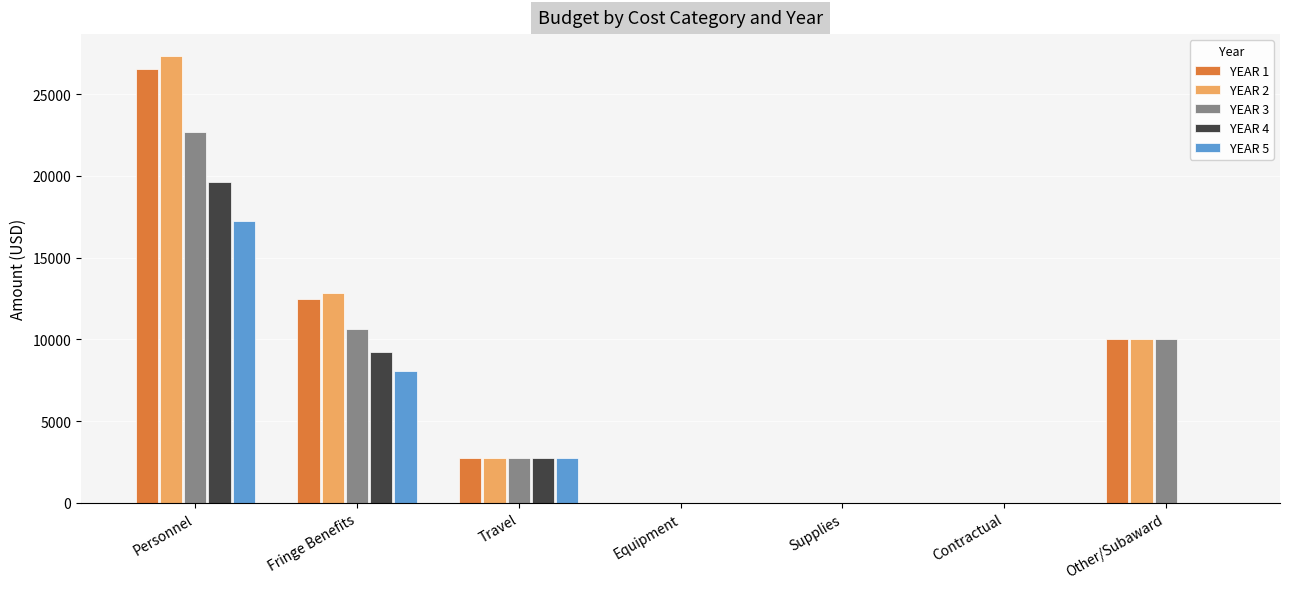

At which category is the sum across all series the highest?

Personnel